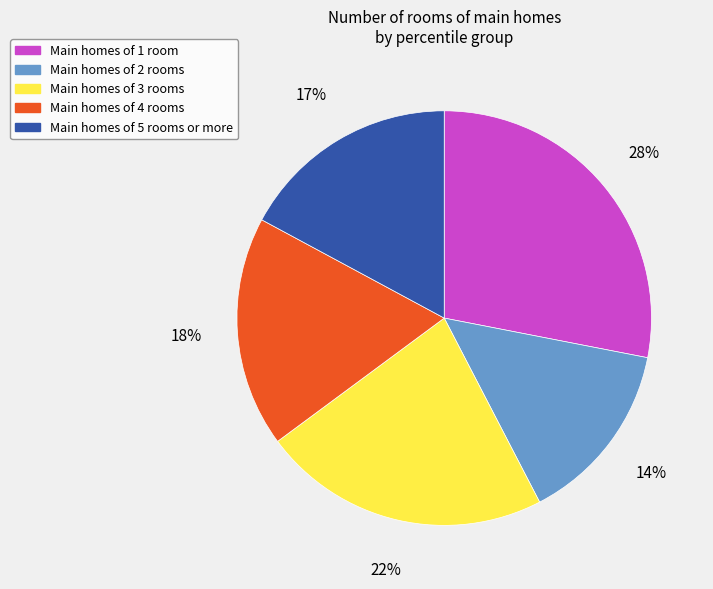

How many segments does this pie chart have?

5